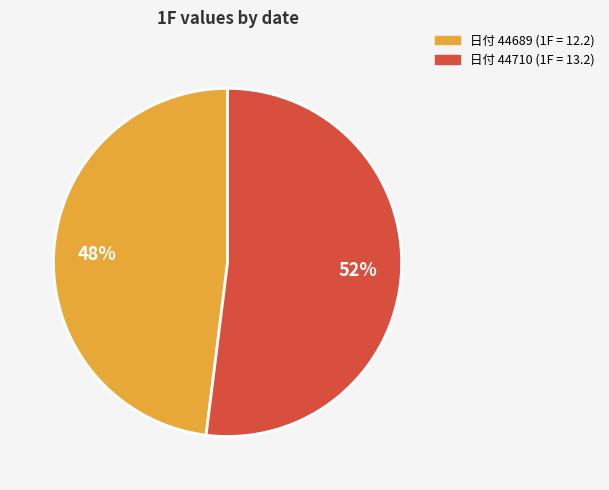

To the nearest percent, what is the average slice percentage?

50%